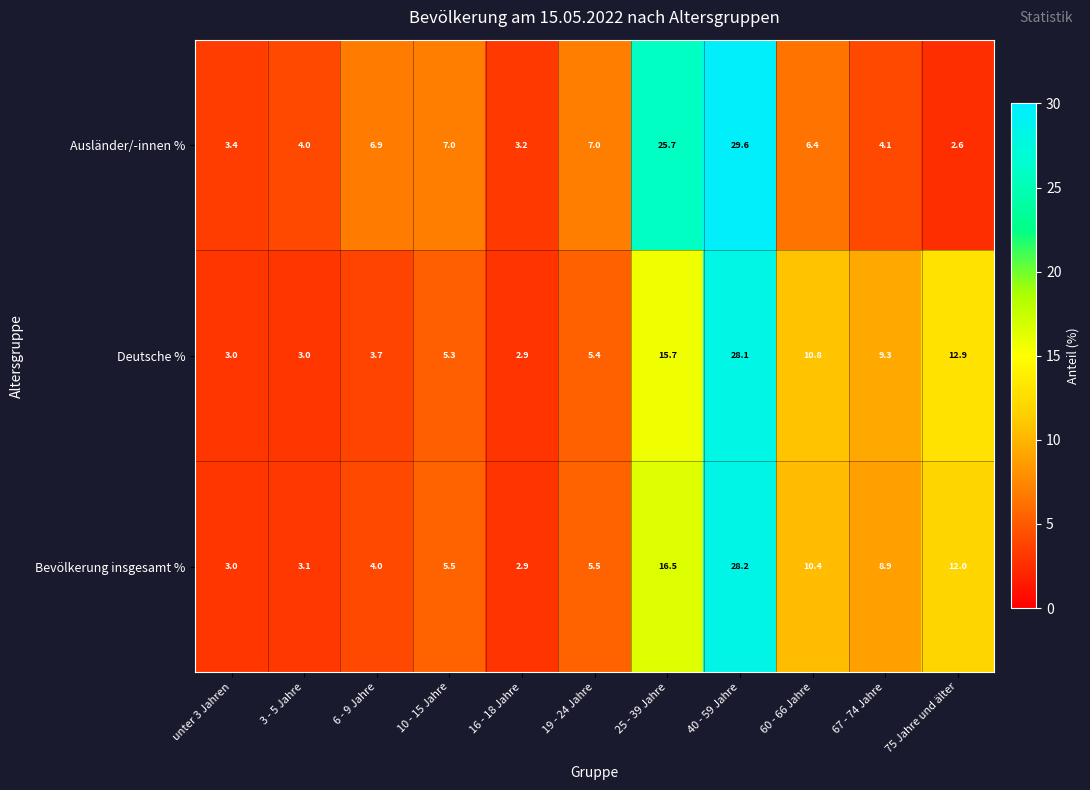

At which label does Deutsche % first exceed 5?

10 - 15 Jahre